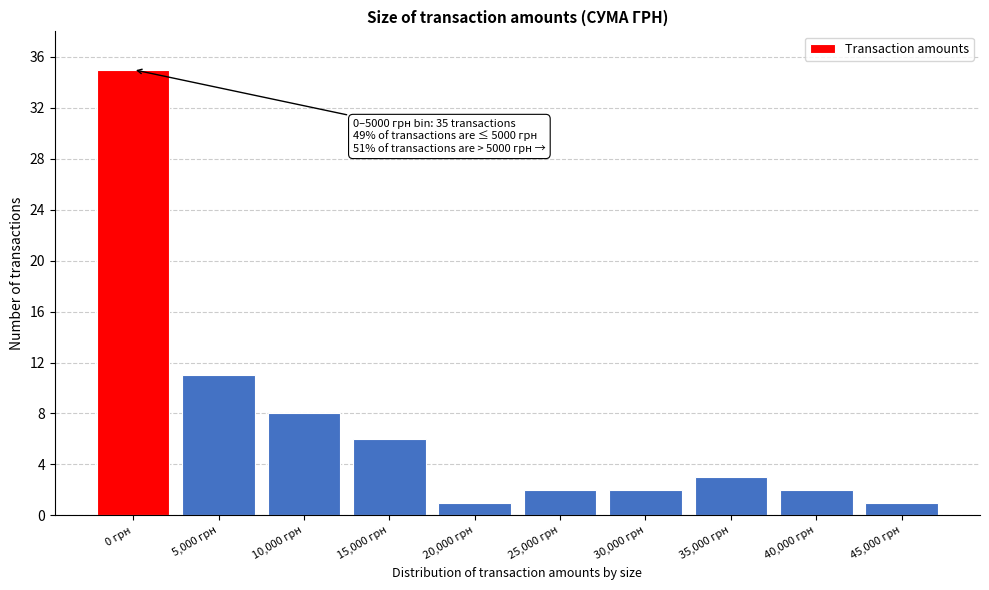

Reading left to right, list all the values displayed in this chart.

0 грн=35	5,000 грн=11	10,000 грн=8	15,000 грн=6	20,000 грн=1	25,000 грн=2	30,000 грн=2	35,000 грн=3	40,000 грн=2	45,000 грн=1